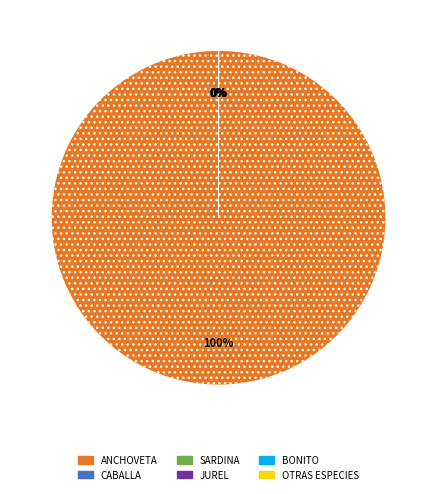

Rank the categories by value from lowest to highest.

SARDINA, JUREL, BONITO, CABALLA, OTRAS ESPECIES, ANCHOVETA